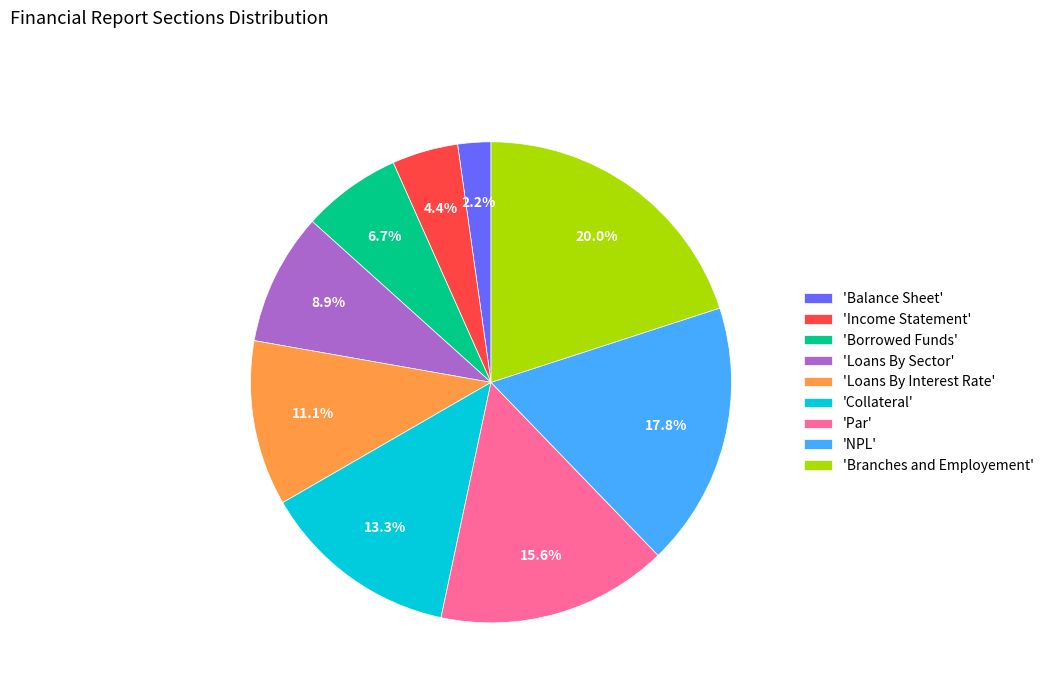

Rank the categories by value from lowest to highest.

'Balance Sheet', 'Income Statement', 'Borrowed Funds', 'Loans By Sector', 'Loans By Interest Rate', 'Collateral', 'Par', 'NPL', 'Branches and Employement'